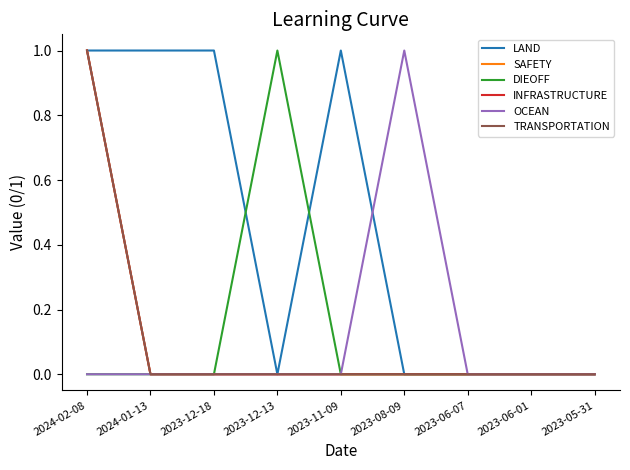

Does the chart have visible grid lines?

No